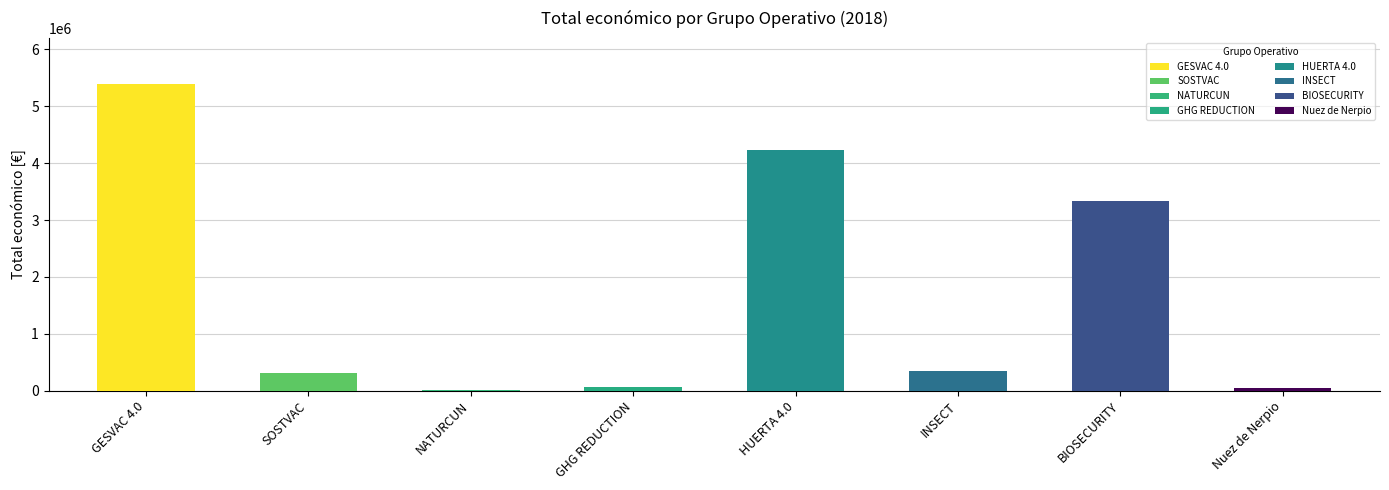

What value does the data have at INSECT?

344243